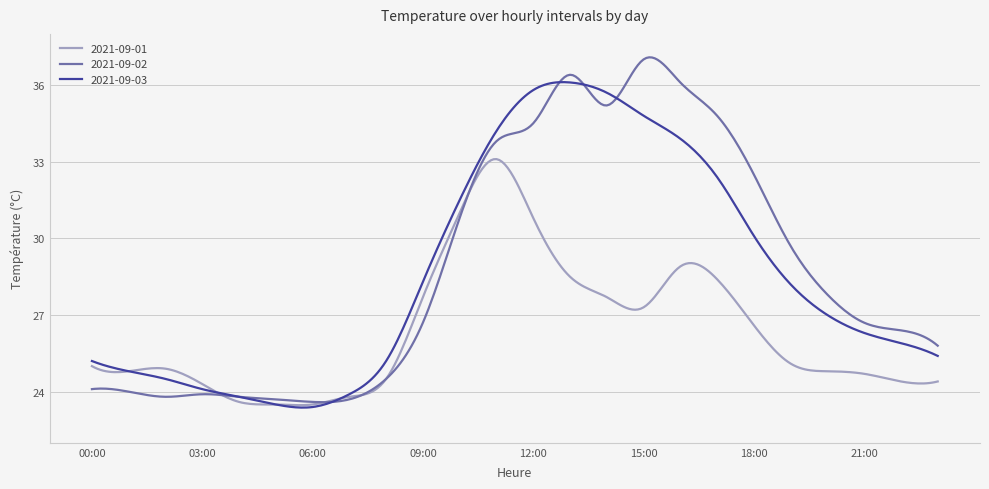

Which series has the widest spread of values?

2021-09-02